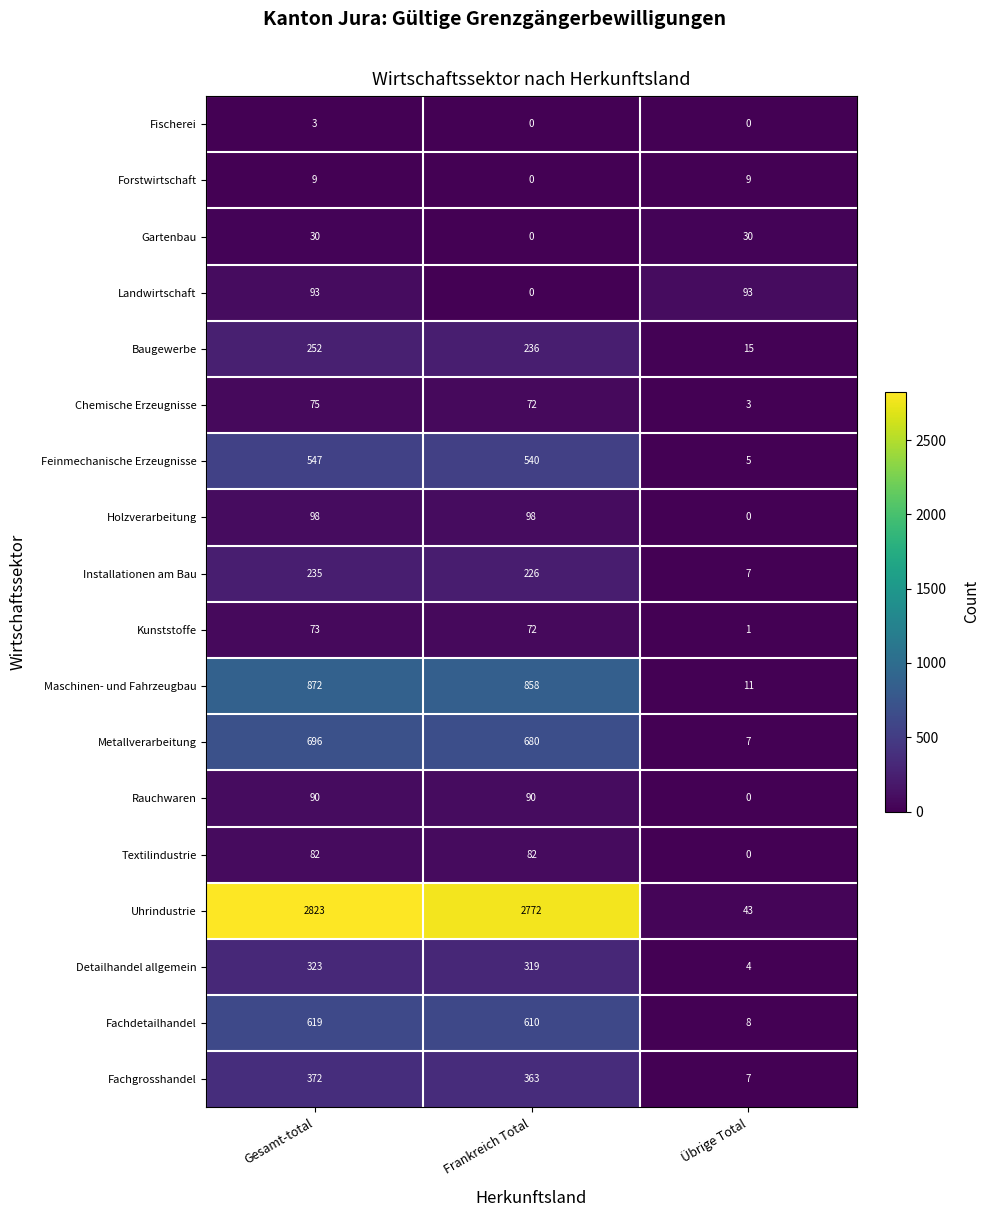

Which series has the largest total across all categories?

Uhrindustrie